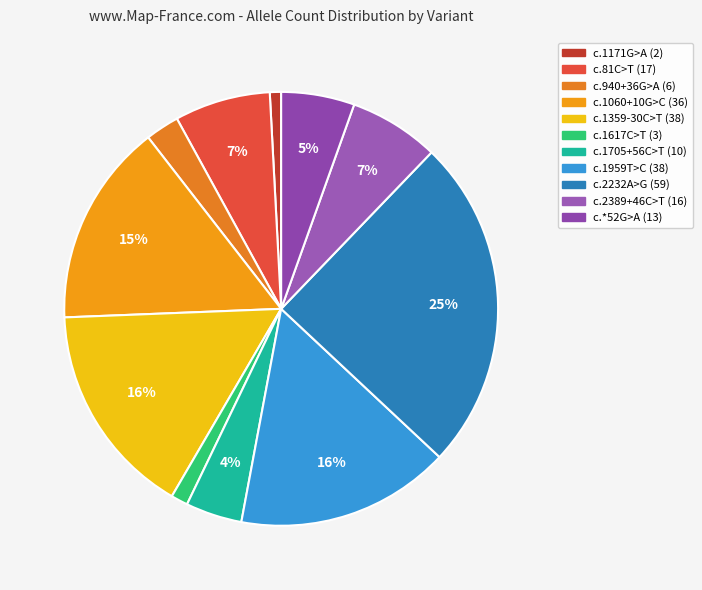

What is the largest slice in the pie chart?

c.2232A>G